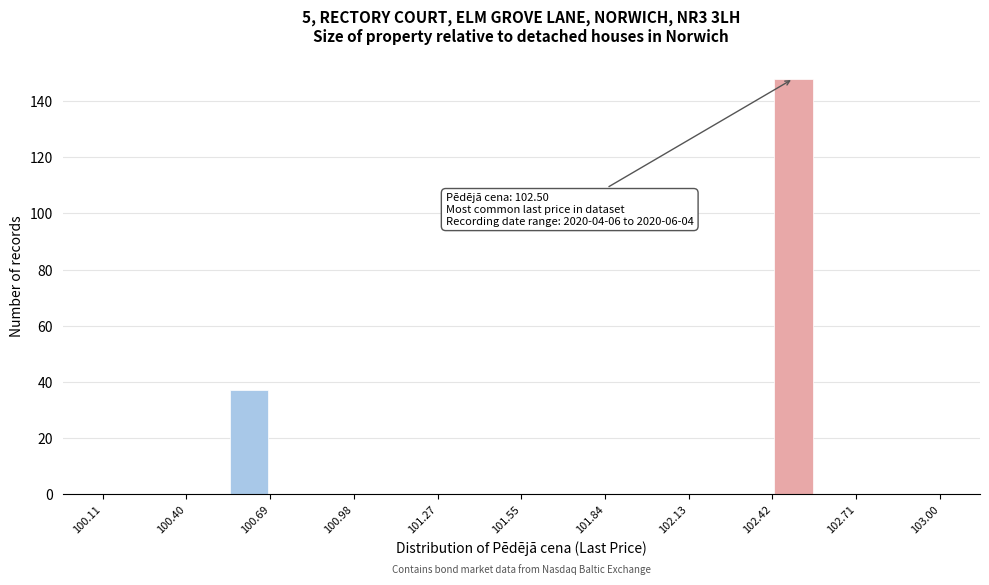

Read against the x-axis, roughly where is the centre of the tallest bar?

102.50